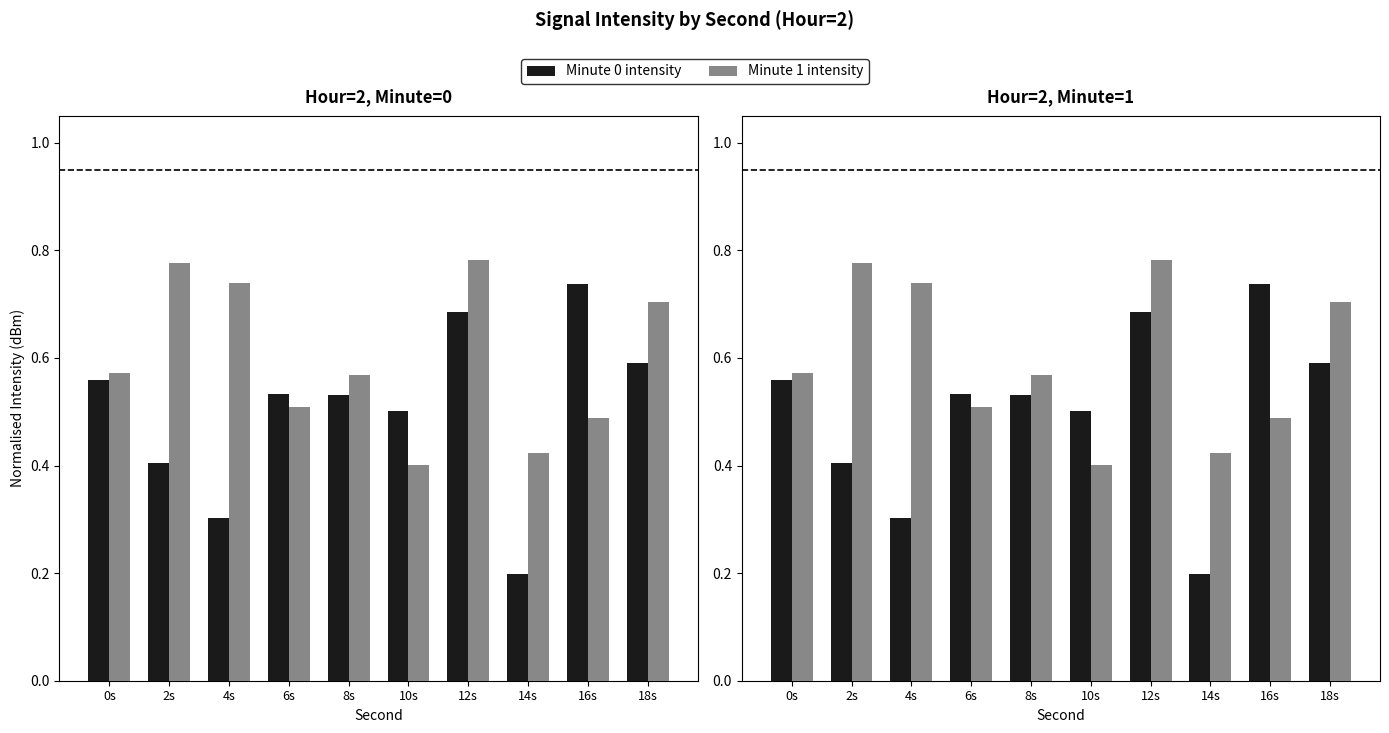

List the series in order of their overall mean, highest first.

Minute 1 intensity, Minute 0 intensity